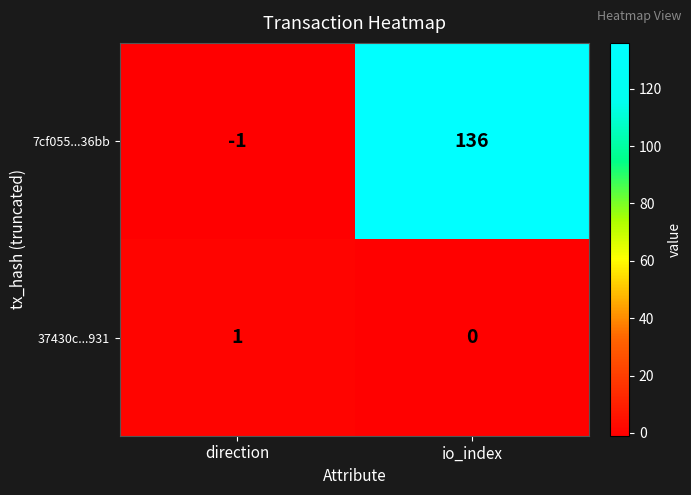

At which label is 37430c...931 closest to 0?

io_index